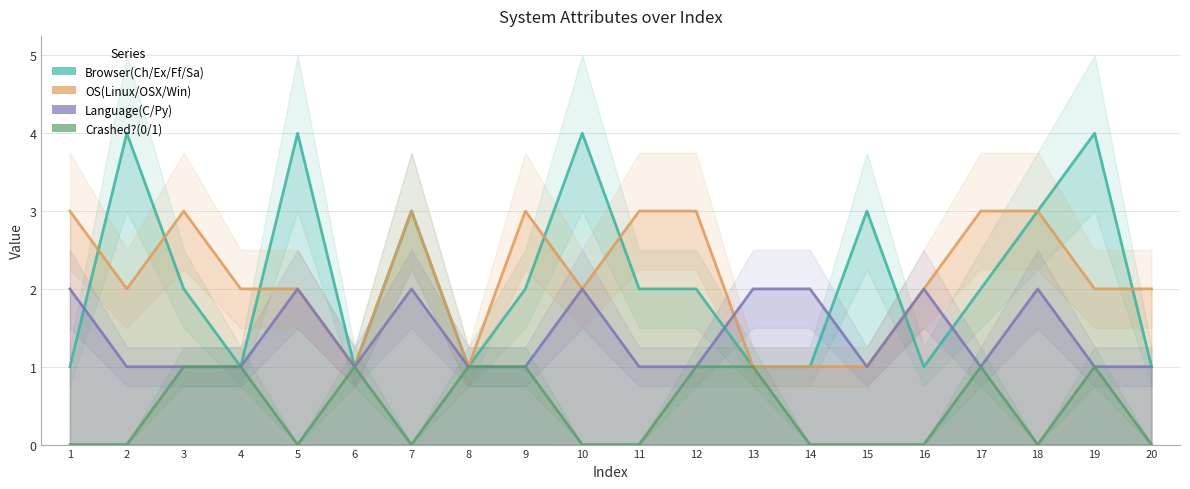

The value of Language(C/Py) at 9 is 1. True or false?

True